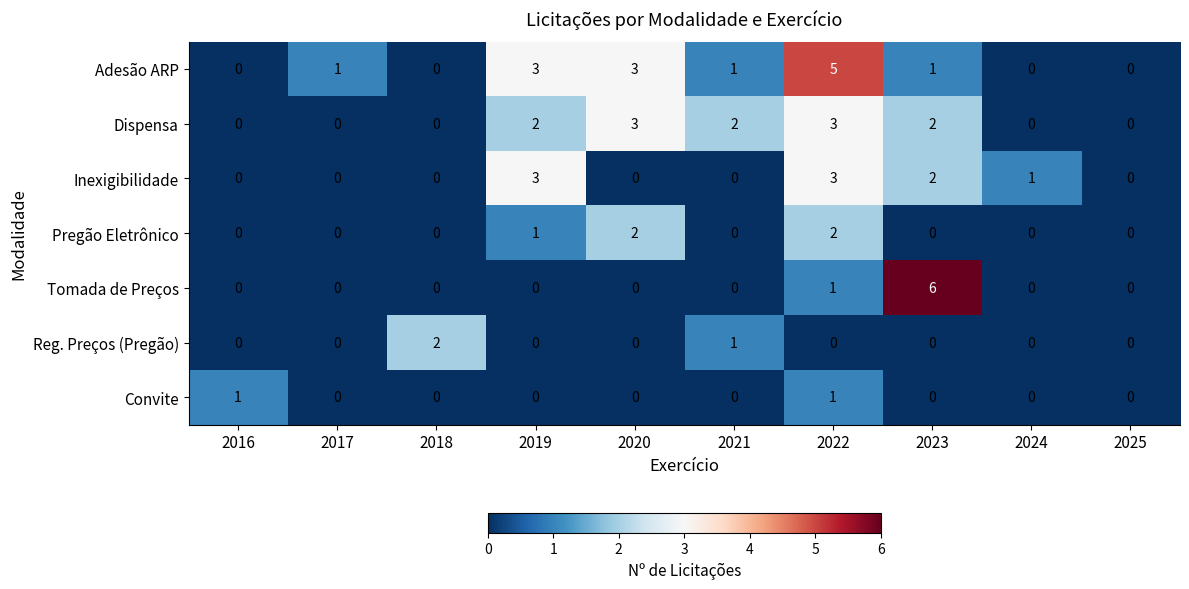

At which category is the sum across all series the highest?

2022